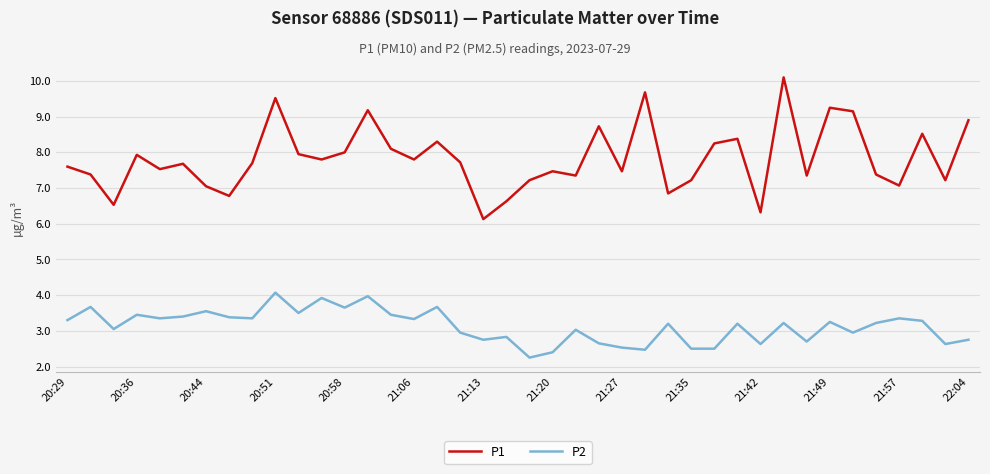

What is the greatest value displayed?

10.1